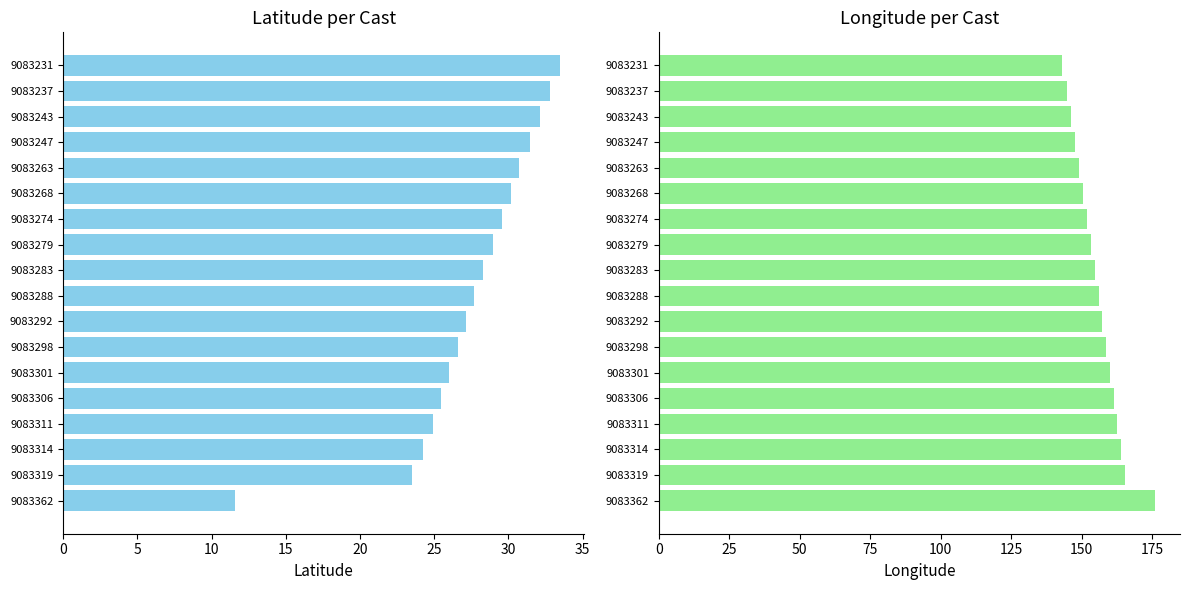

Which series changed the most between 9083263 and 9083292?

Longitude